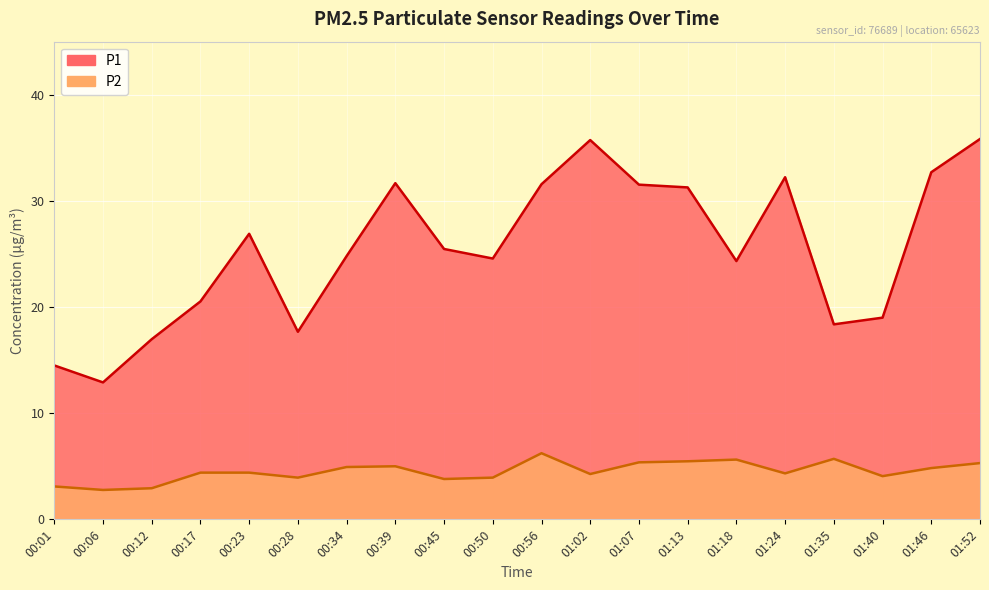

What is the difference between the P2 values at 01:52 and 00:06?

2.5